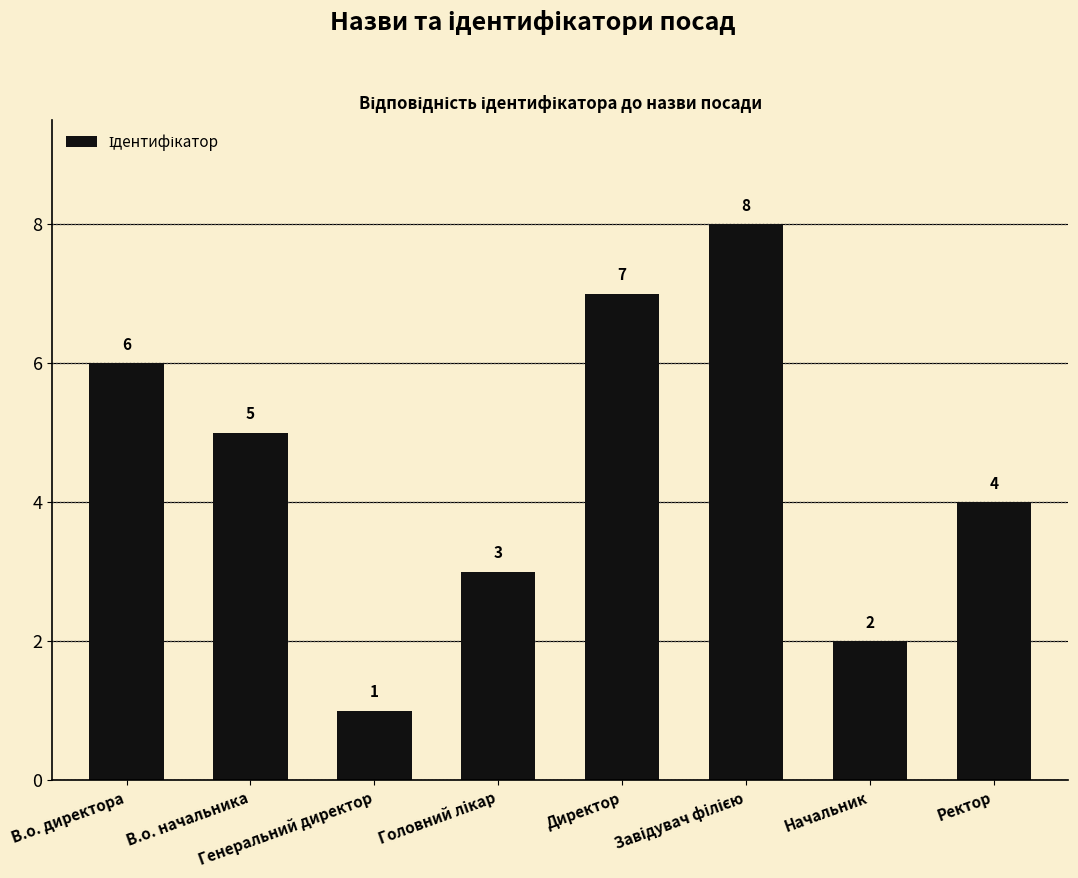

Reading left to right, list all the values displayed in this chart.

6	5	1	3	7	8	2	4